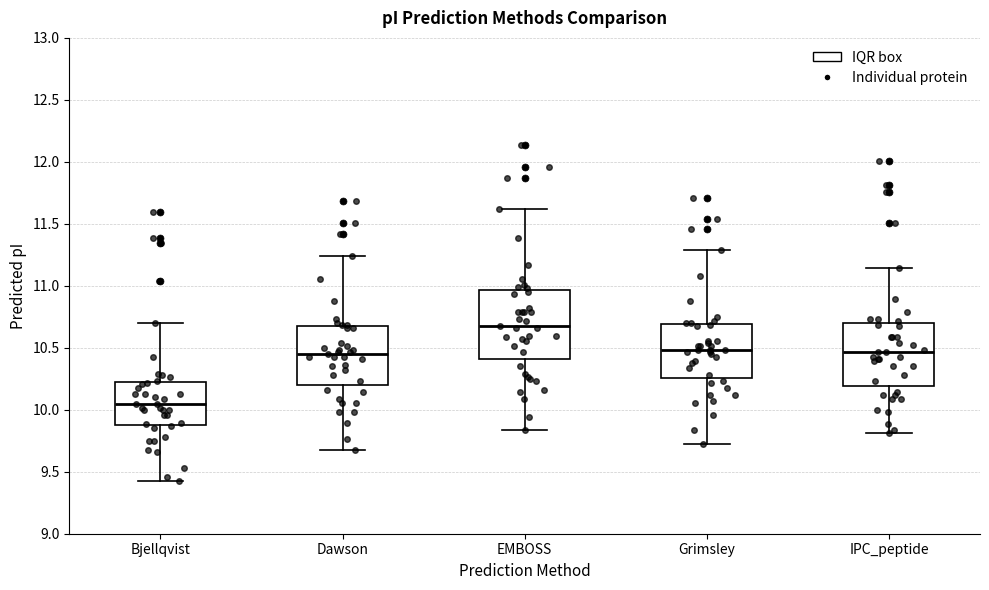

Which box's median line is the highest?

EMBOSS